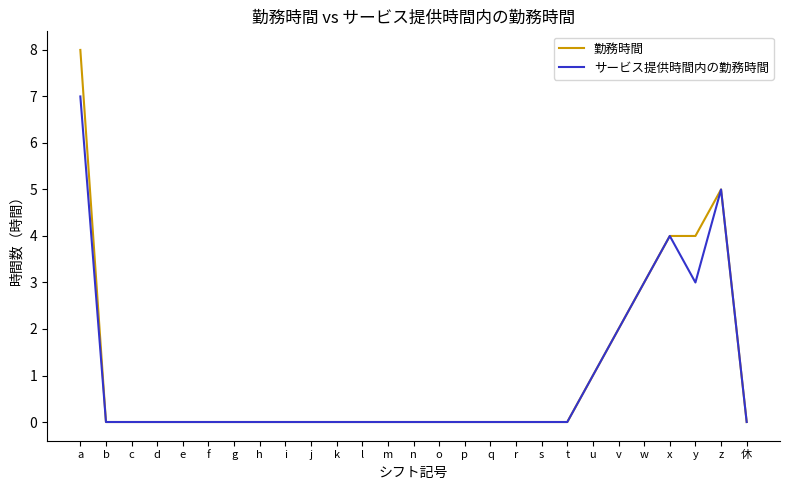

True or false: 勤務時間 has a value of 0 at g.

True